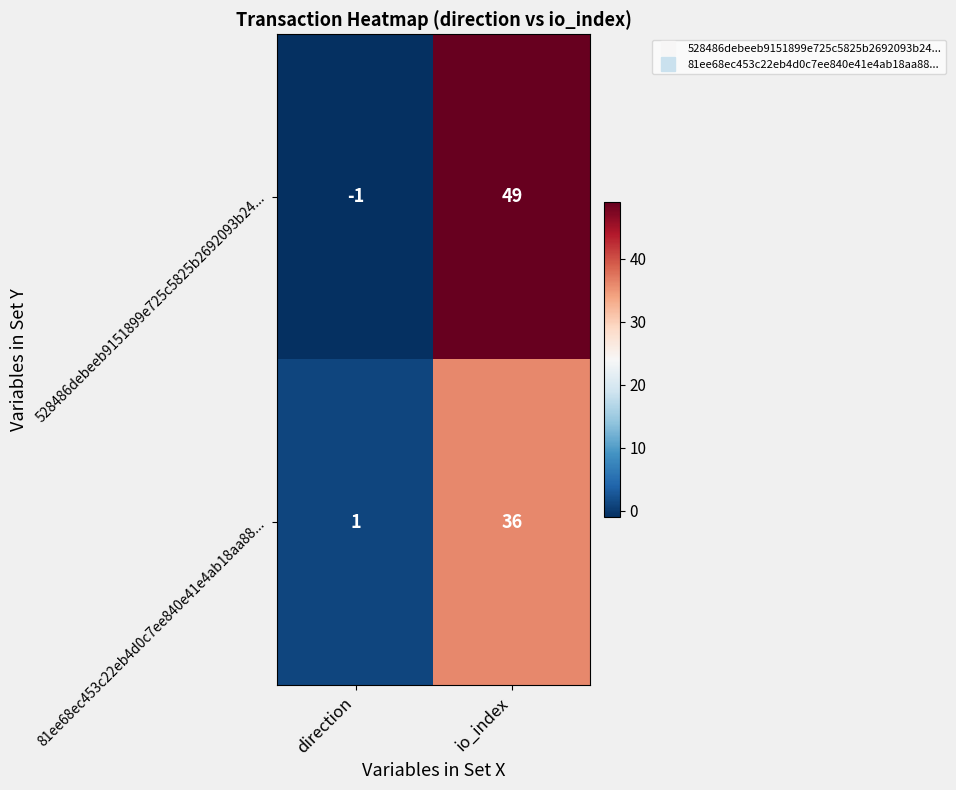

Reading right to left, what are all the values shown in this chart?

528486debeeb9151899e725c5825b2692093b24...: io_index=49	direction=-1
81ee68ec453c22eb4d0c7ee840e41e4ab18aa88...: io_index=36	direction=1